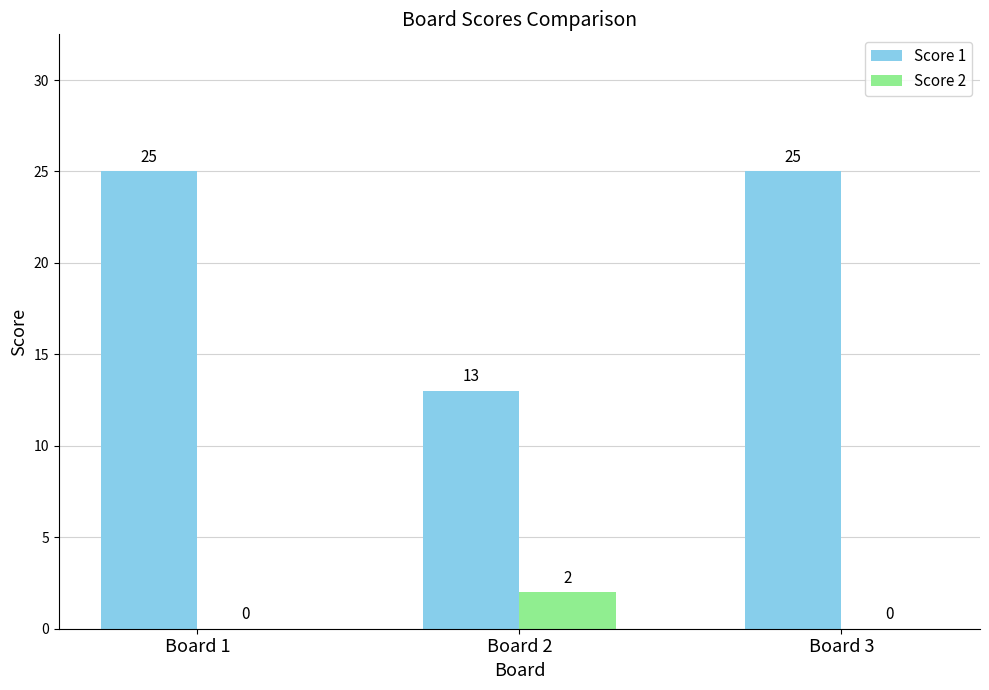

How many values in Score 2 are above zero?

1